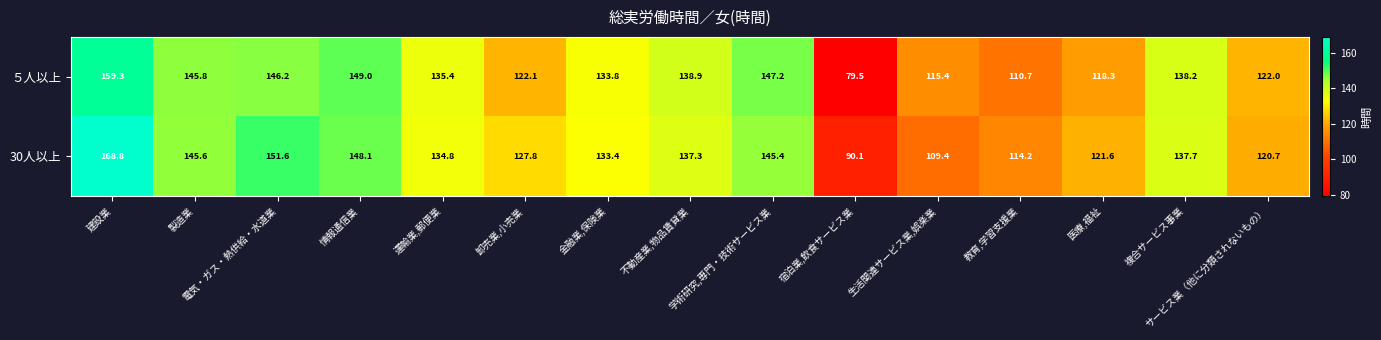

Which series has the largest range (max minus min)?

５人以上